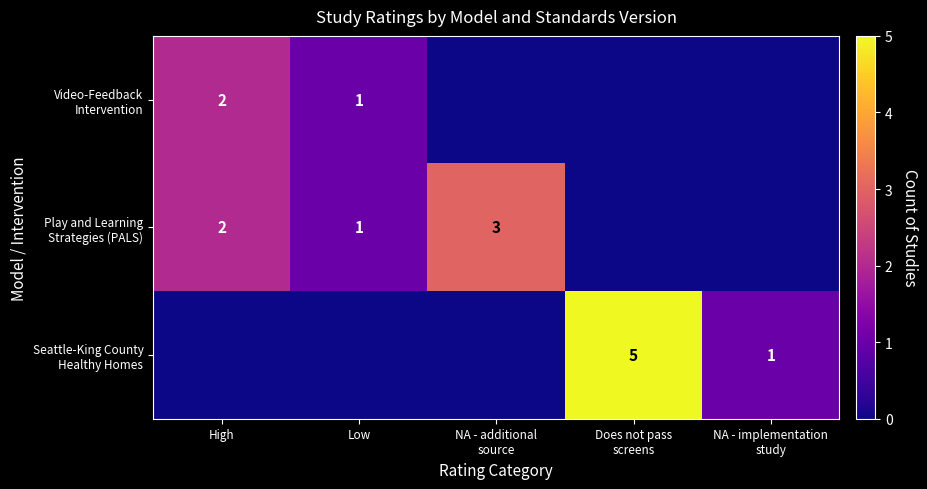

Where does the Play and Learning Strategies (PALS) series first go above 1?

High